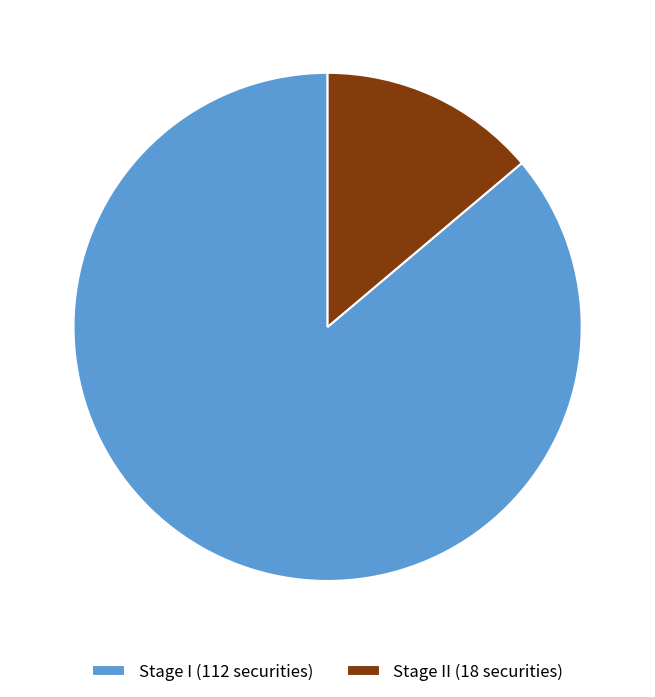

Is the sum of Stage I (112 securities) and Stage II (18 securities) greater than half?

Yes